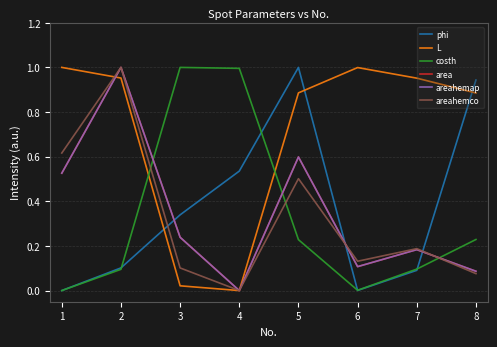

How many values in the area series exceed 0?

7